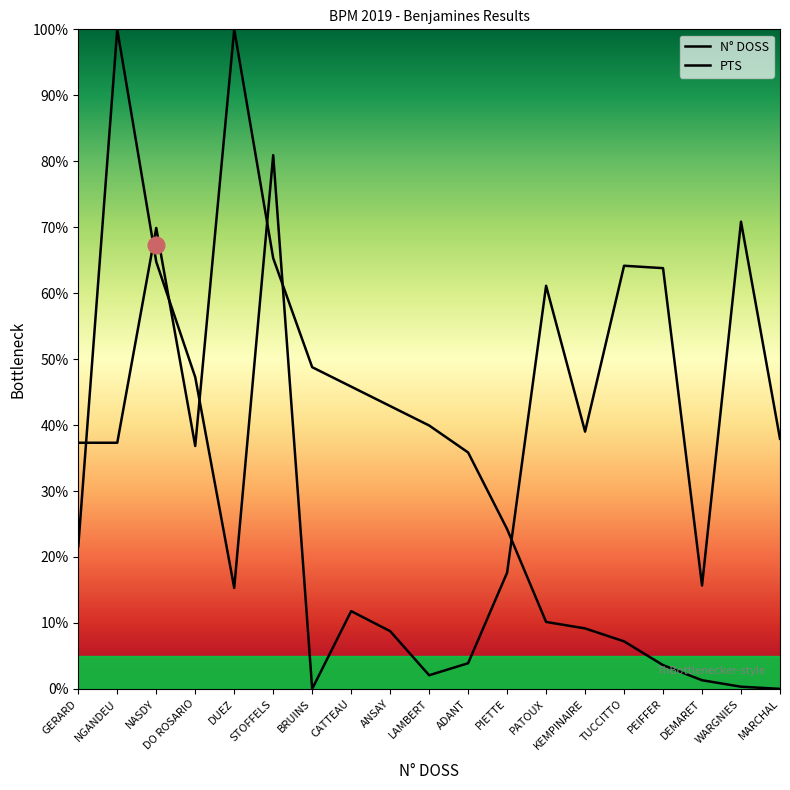

Reading right to left, list all the values displayed in this chart.

N° DOSS: 37.9	70.8	15.7	63.8	64.2	39.0	61.1	17.6	3.9	2.1	8.7	11.8	0.0	80.9	15.3	47.3	64.8	100.0	21.6
PTS: 0.0	0.3	1.3	3.6	7.2	9.2	10.1	24.2	35.8	39.9	42.9	45.8	48.8	65.3	100.0	36.8	69.9	37.3	37.3